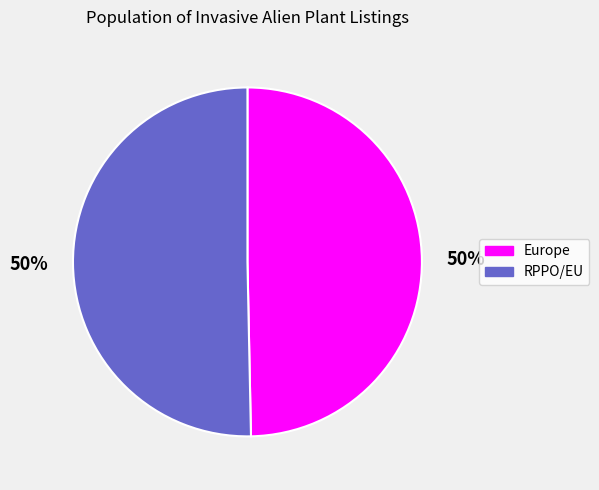

To the nearest percent, what is the combined percentage of RPPO/EU and Europe?

100%